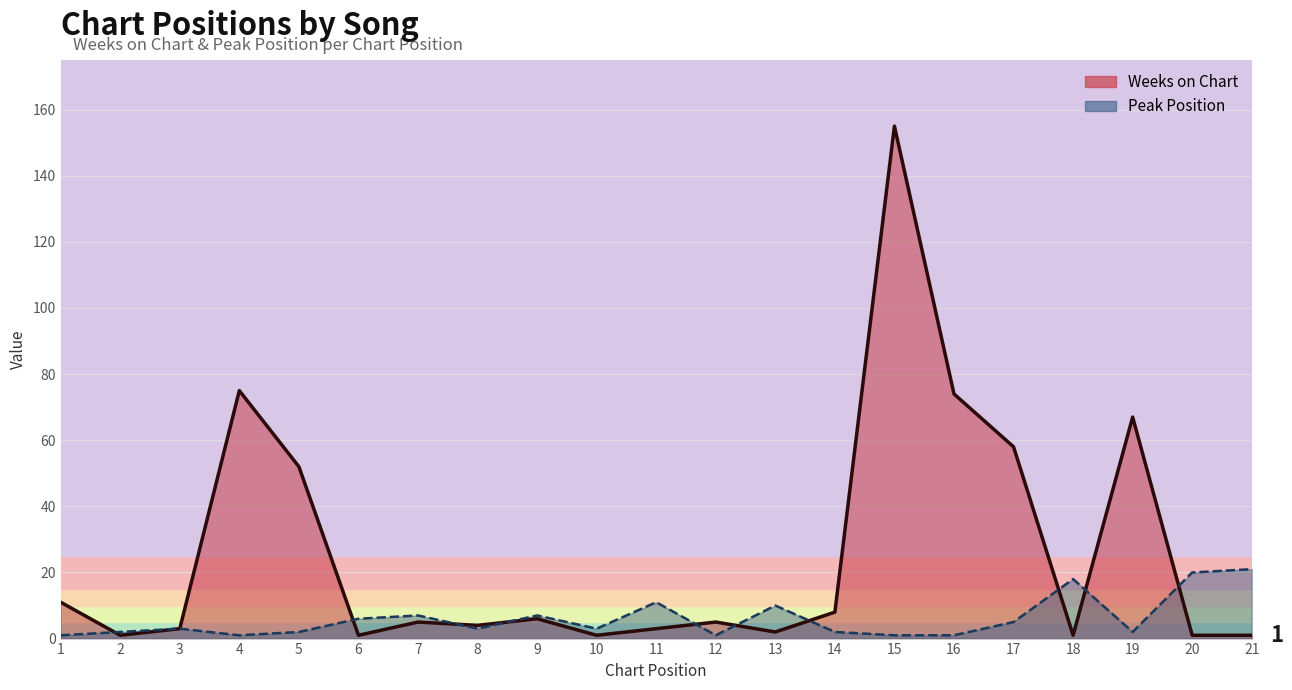

Where is the first local maximum for Weeks on Chart?

4